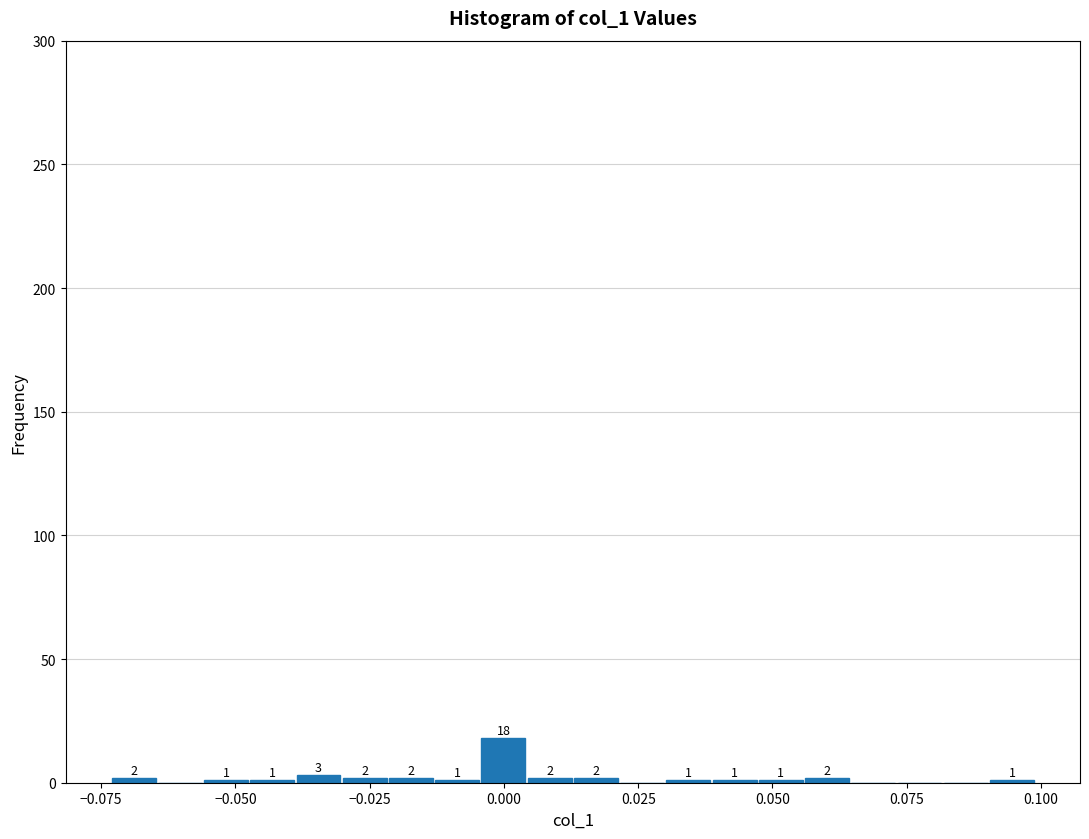

Around what value on the x-axis is the tallest bar? Give the approximate position of its centre, as read against the axis.

0.000